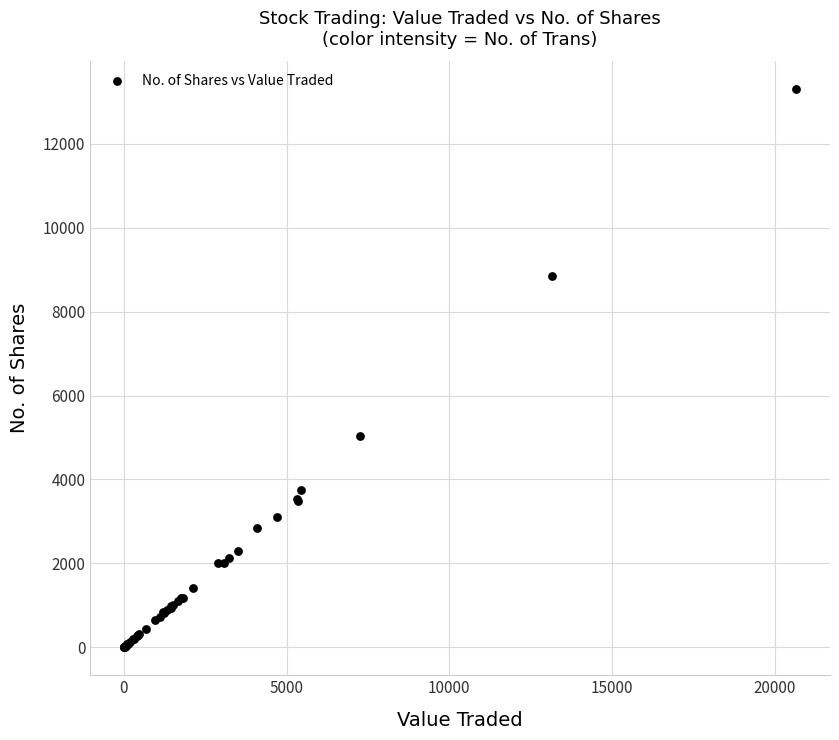

What Y value in the scatter plot is closest to 6647?

5025